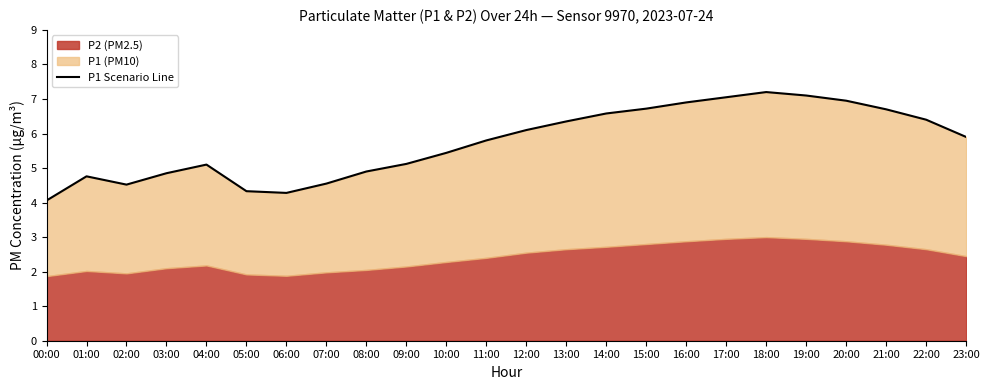

List the labels in order of value, smallest first.

00:00, 06:00, 05:00, 02:00, 07:00, 01:00, 03:00, 08:00, 04:00, 09:00, 10:00, 11:00, 23:00, 12:00, 13:00, 22:00, 14:00, 21:00, 15:00, 16:00, 20:00, 17:00, 19:00, 18:00